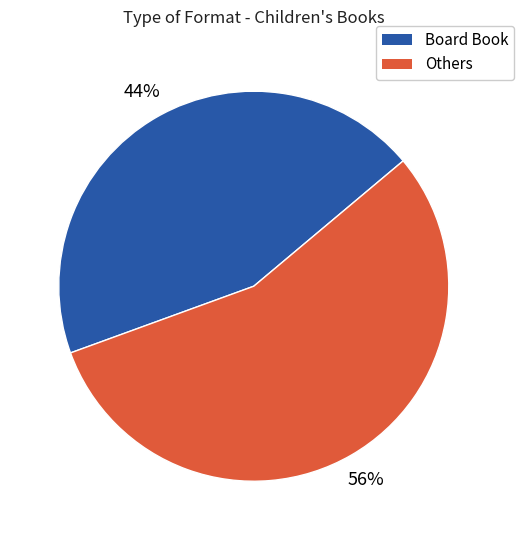

To the nearest percent, what is the average slice percentage?

50%